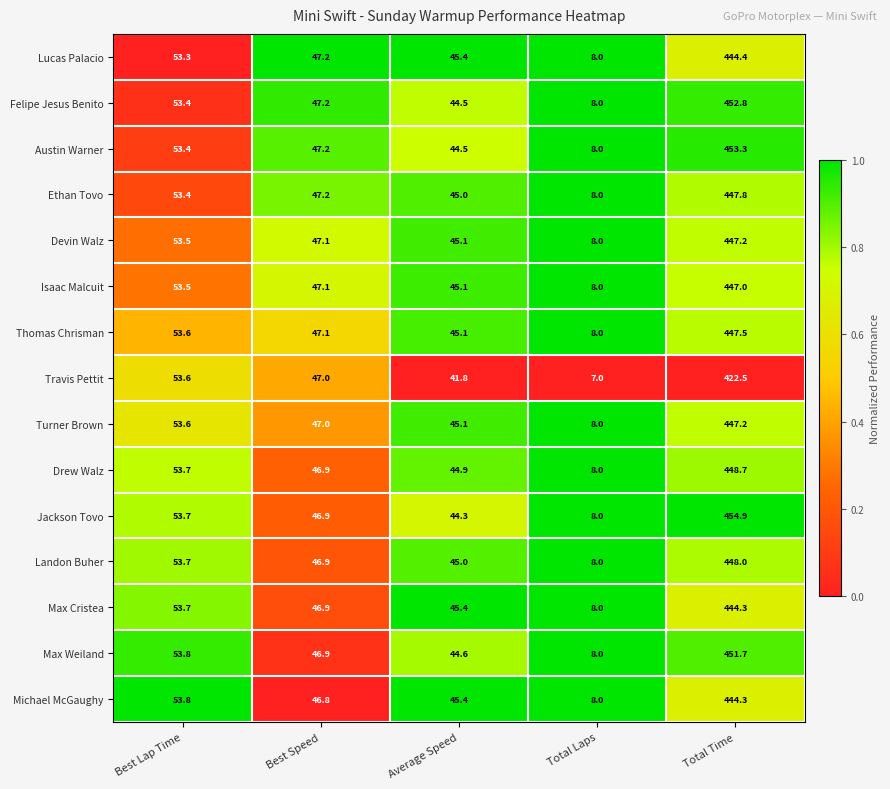

Count the number of data series in this chart.

15